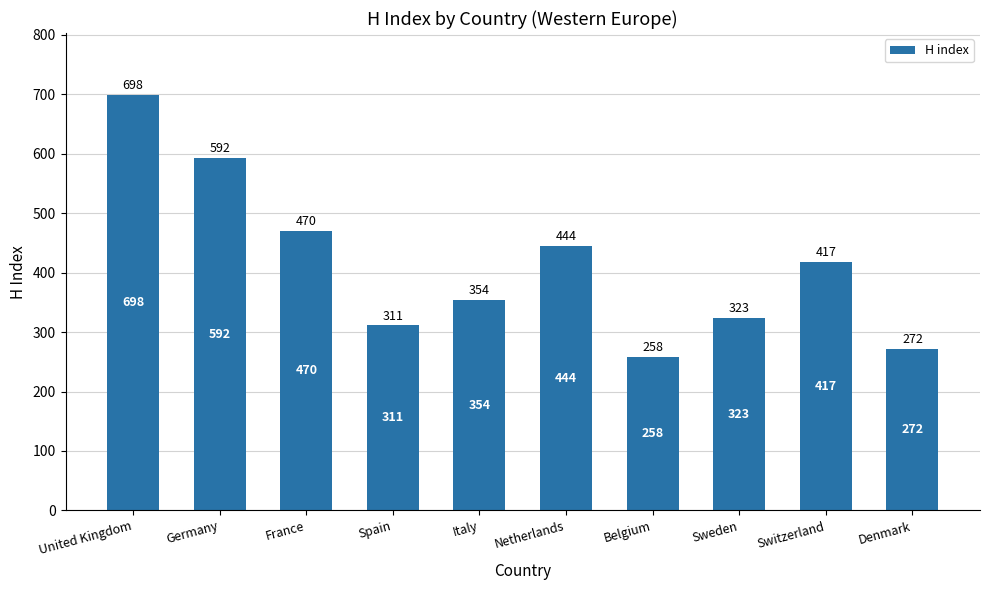

What is the label of the 1st bar from the left?

United Kingdom